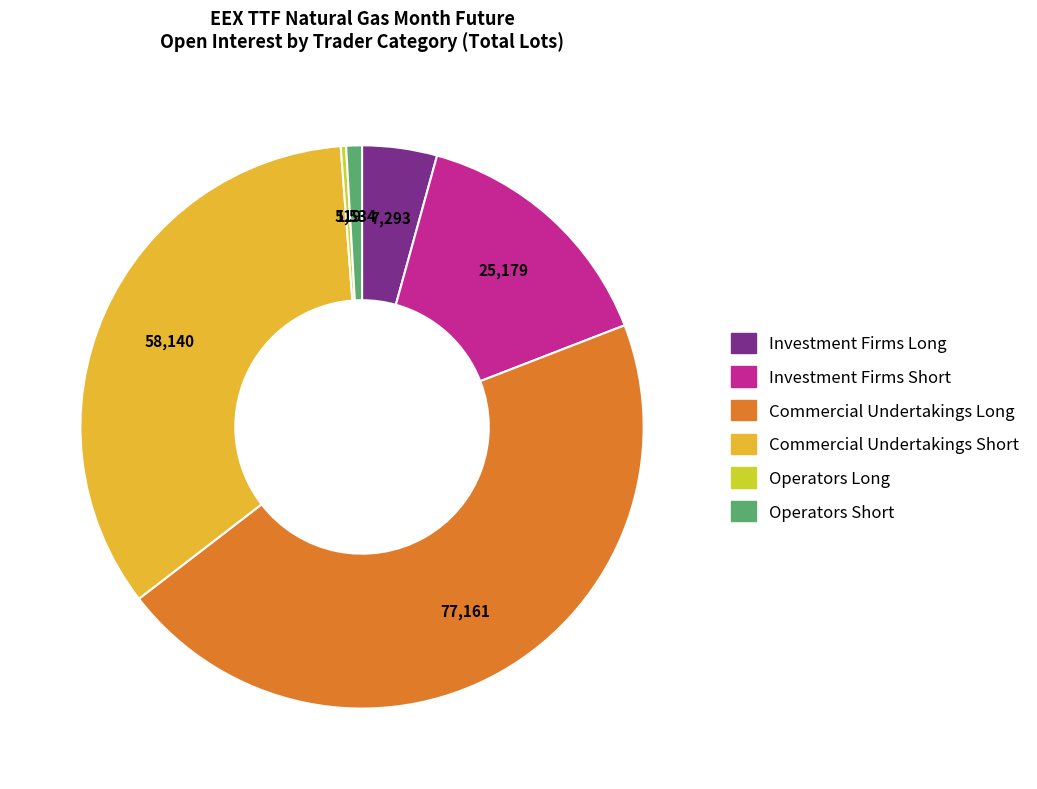

Is there any slice that represents more than half of the pie?

No